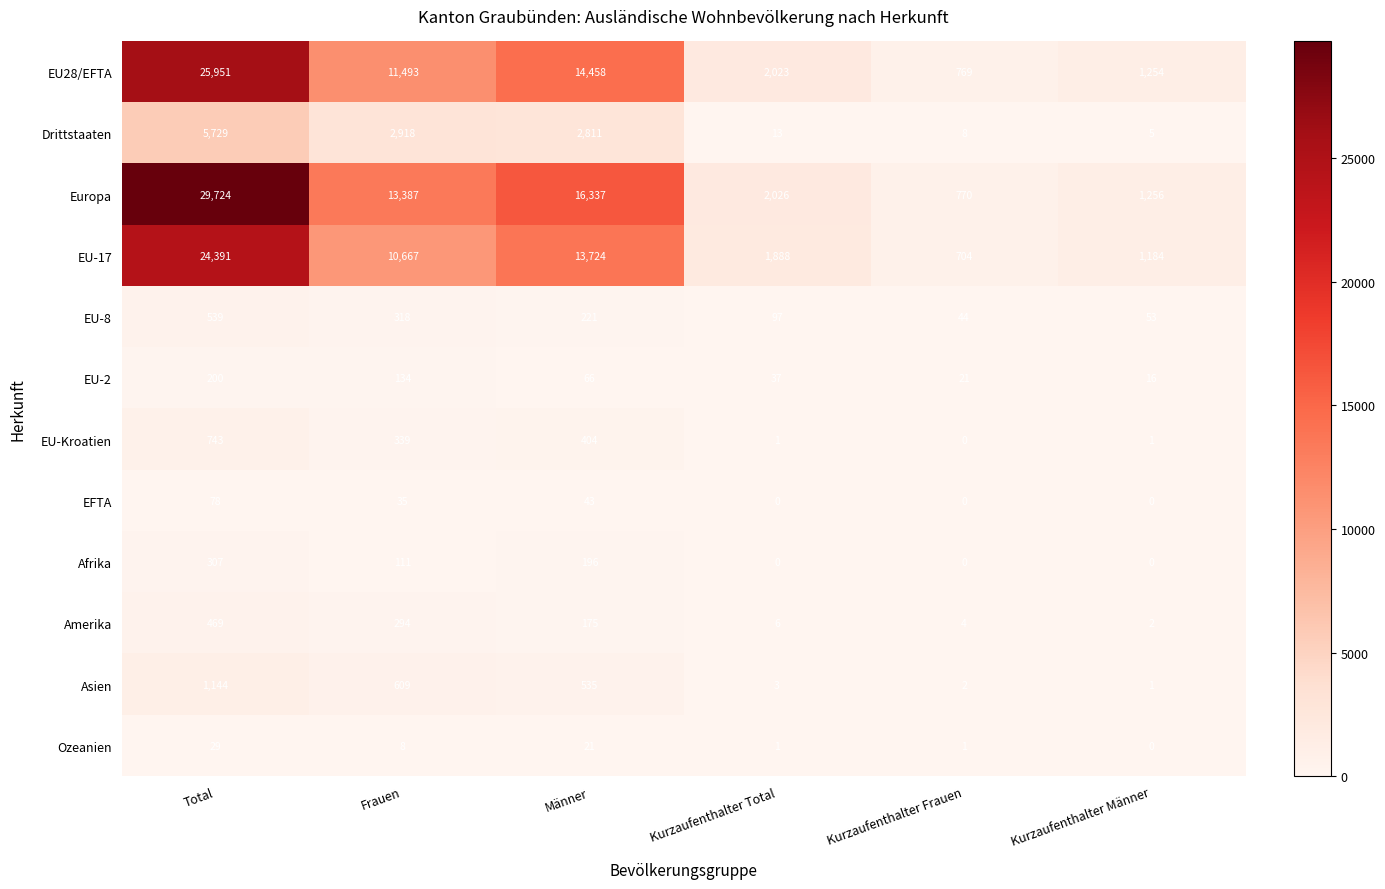

At which label does EFTA reach its peak?

Total